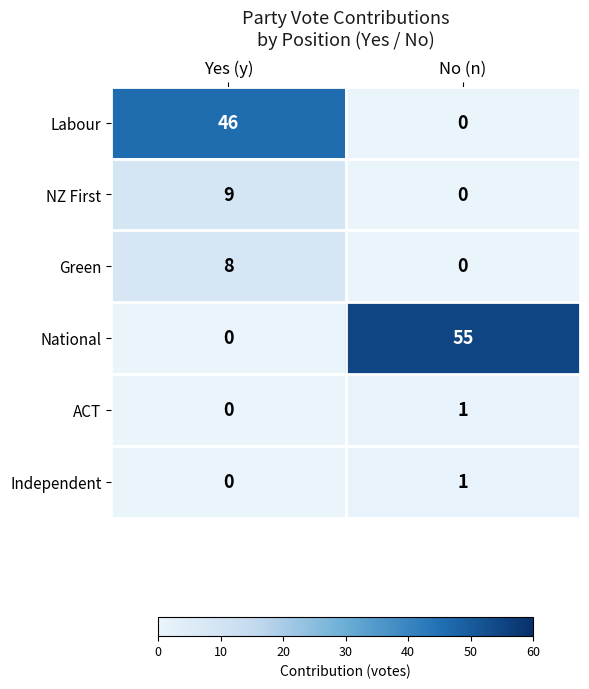

At which category is the sum across all series the highest?

Yes (y)